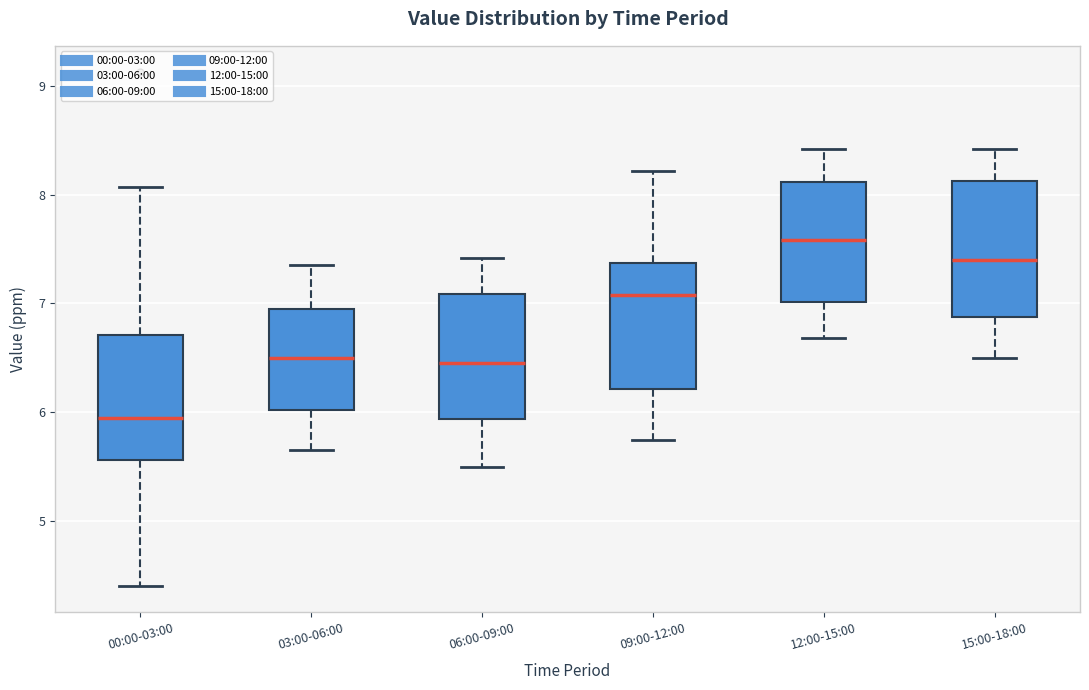

Which box's median line is the highest?

12:00-15:00